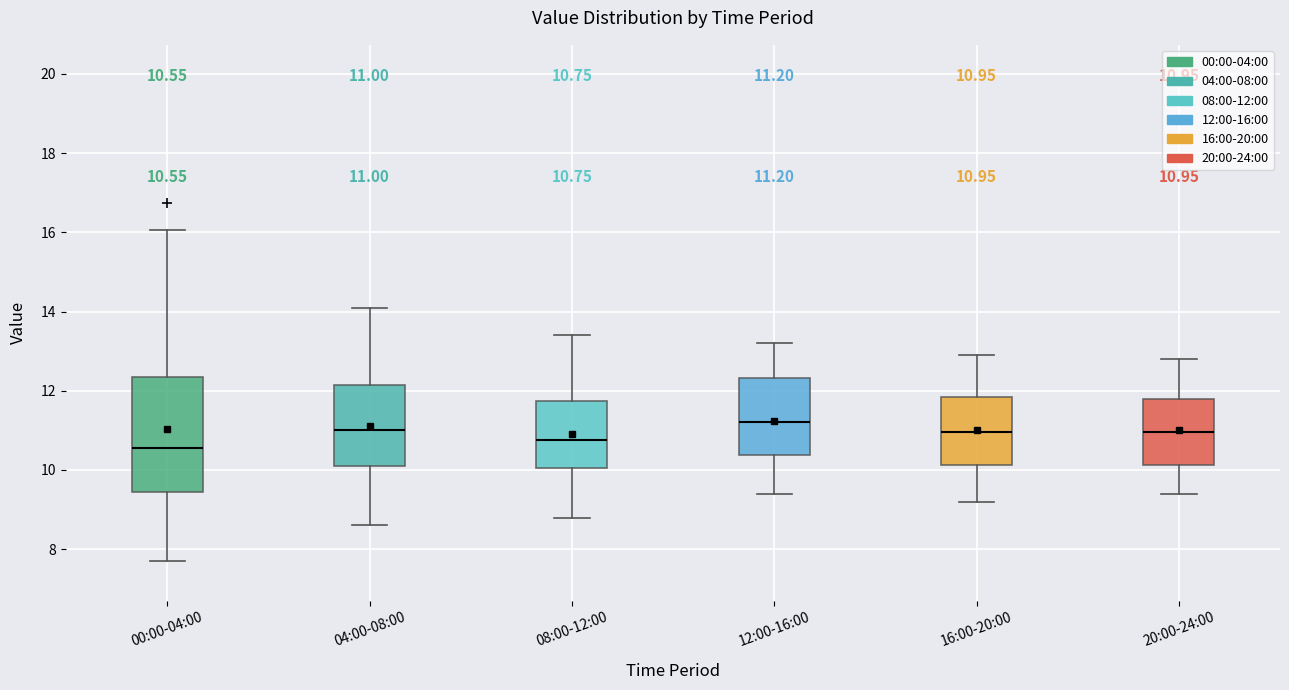

Comparing the boxes themselves (not the whiskers), which one is the tallest?

00:00-04:00